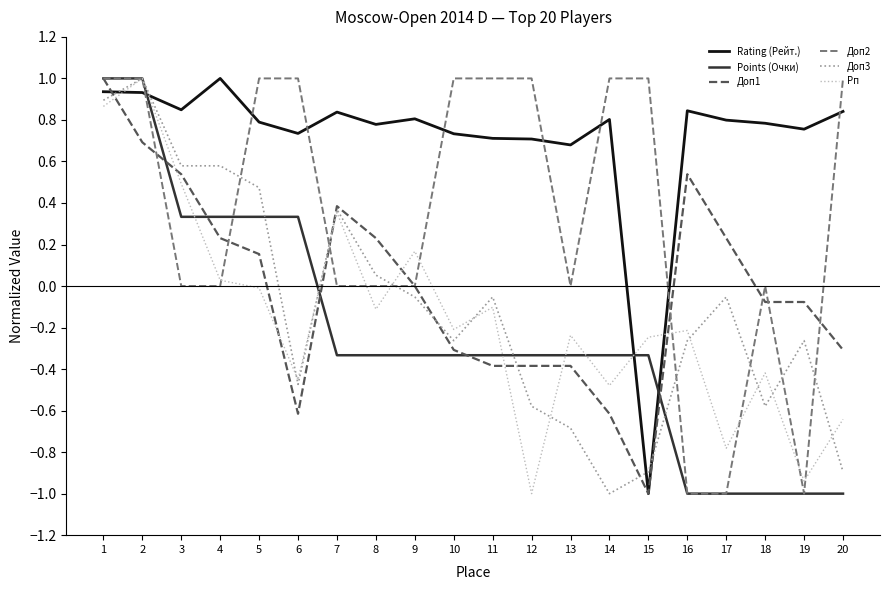

Is it true that Rating (Рейт.) equals 0.5 at 14?

False